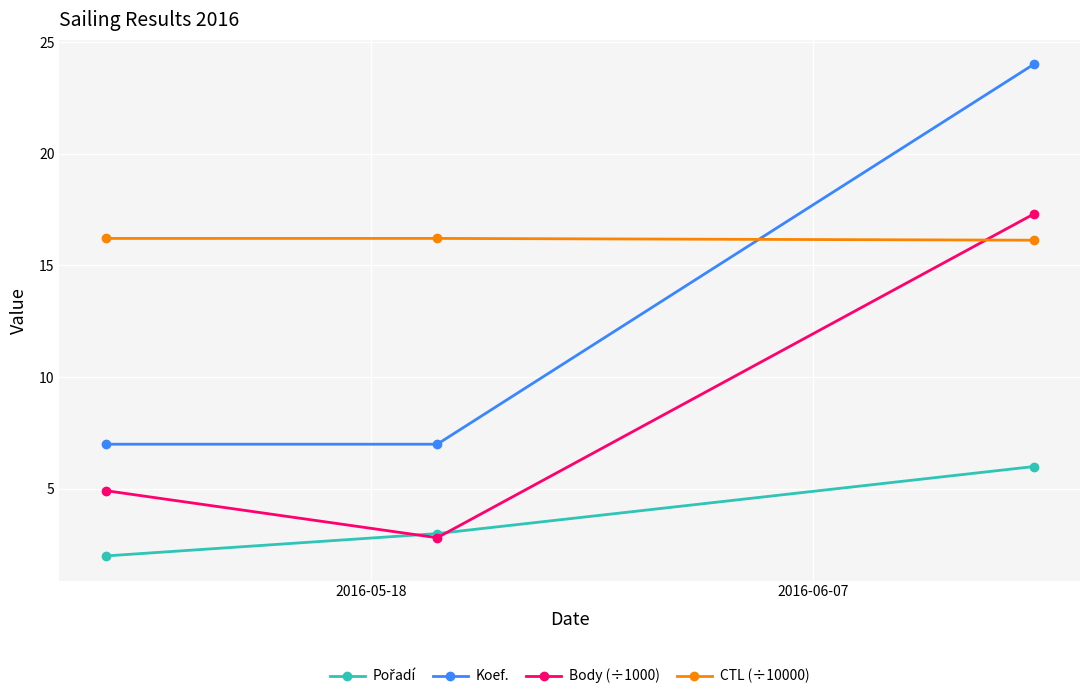

Which series has the largest total across all categories?

CTL (÷10000)